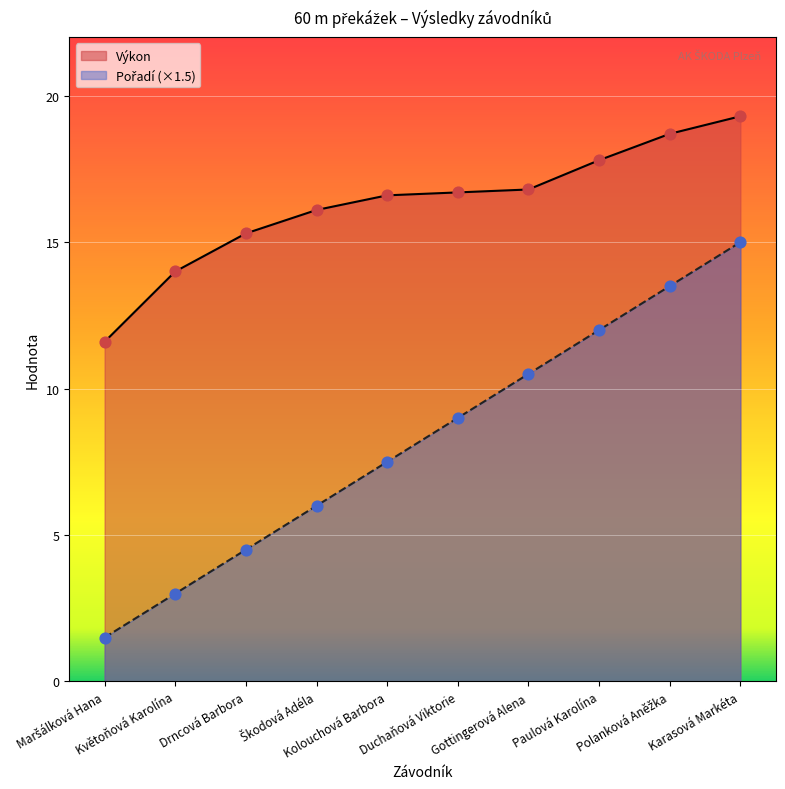

Which series has the largest total across all categories?

Výkon